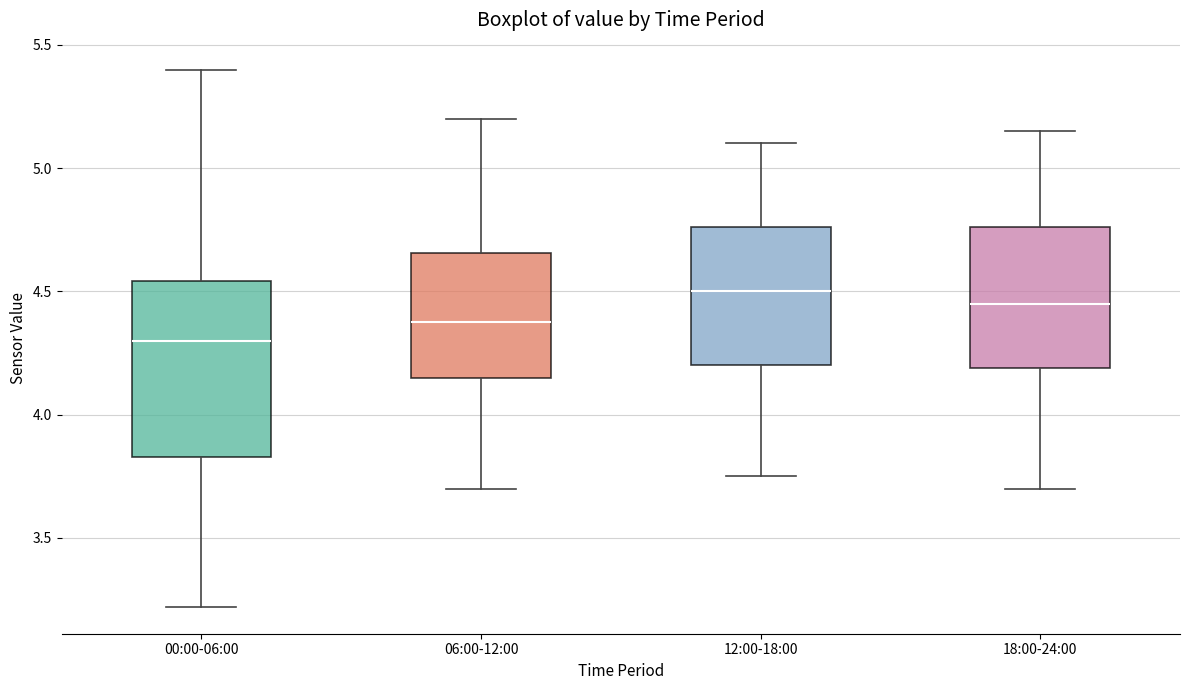

Which box's median line is the lowest?

00:00-06:00